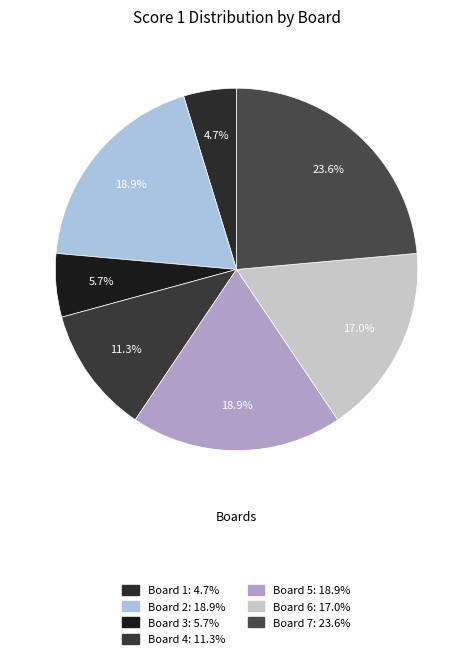

Which slice is the largest?

Board 7